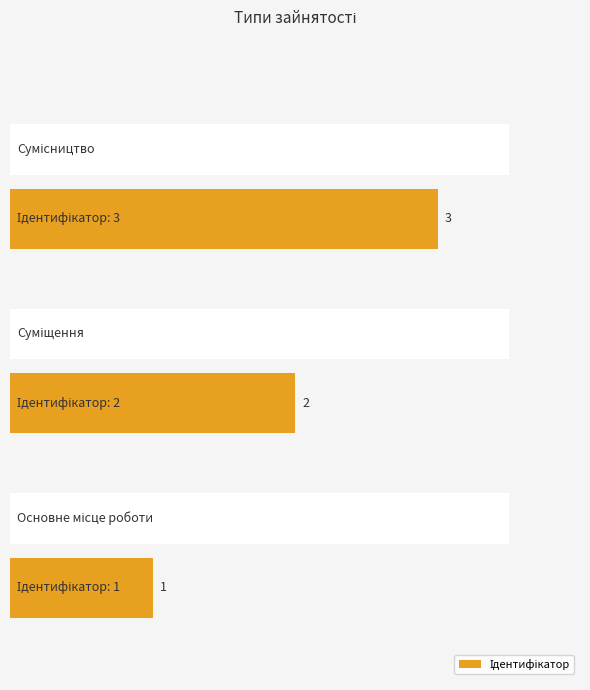

Reading left to right, transcribe all the data shown in this chart.

0=1	1=2	2=3